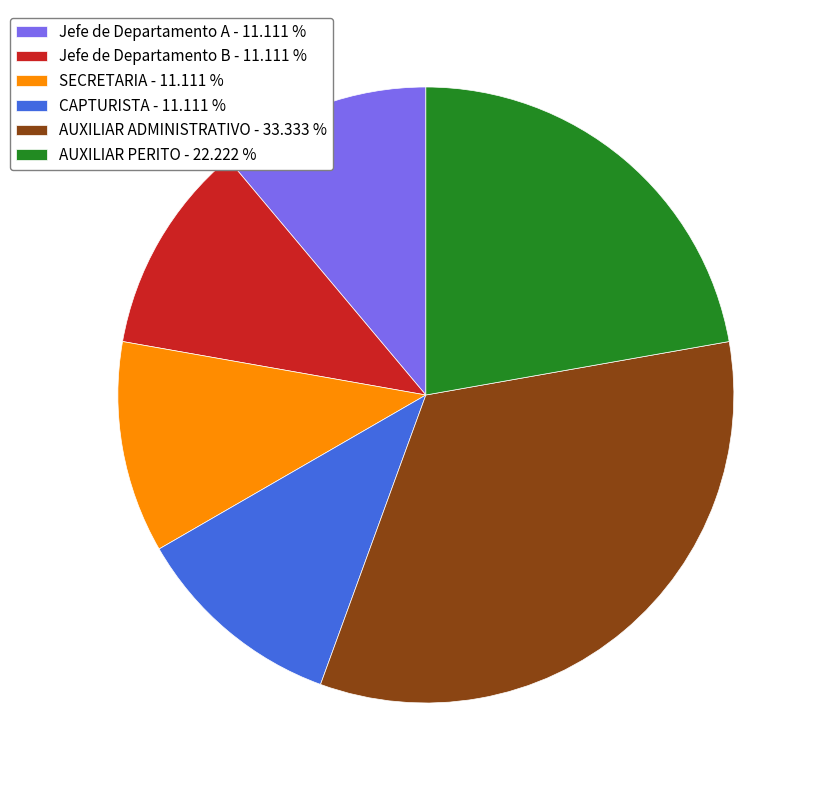

How many slices are in this pie chart?

6